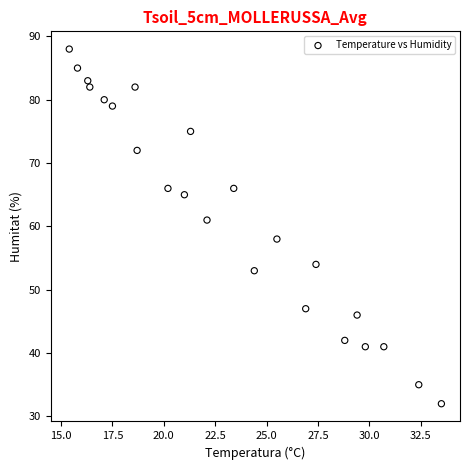

What is the range of Y values (max minus min)?

56